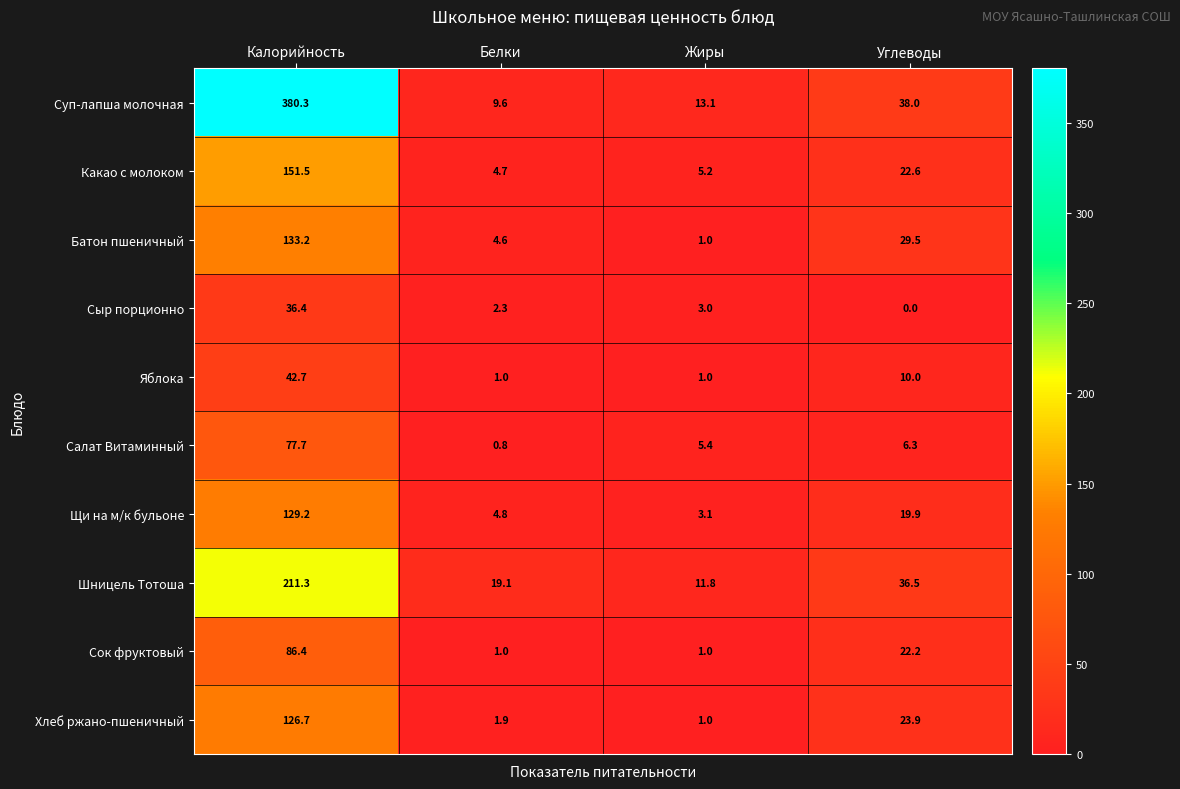

What is the total value across all series at Калорийность?

1375.4